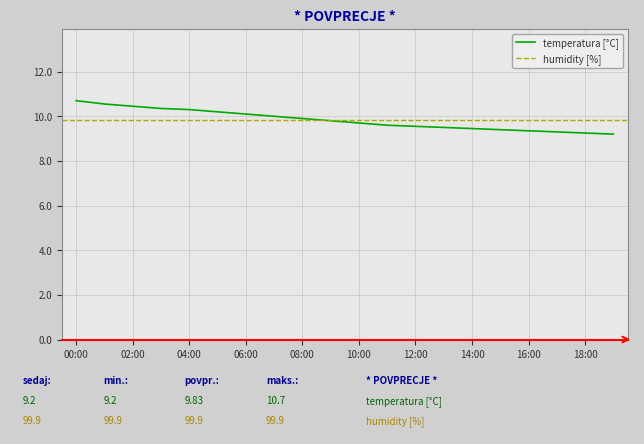

What is the label of the 8th point from the right?

12:00